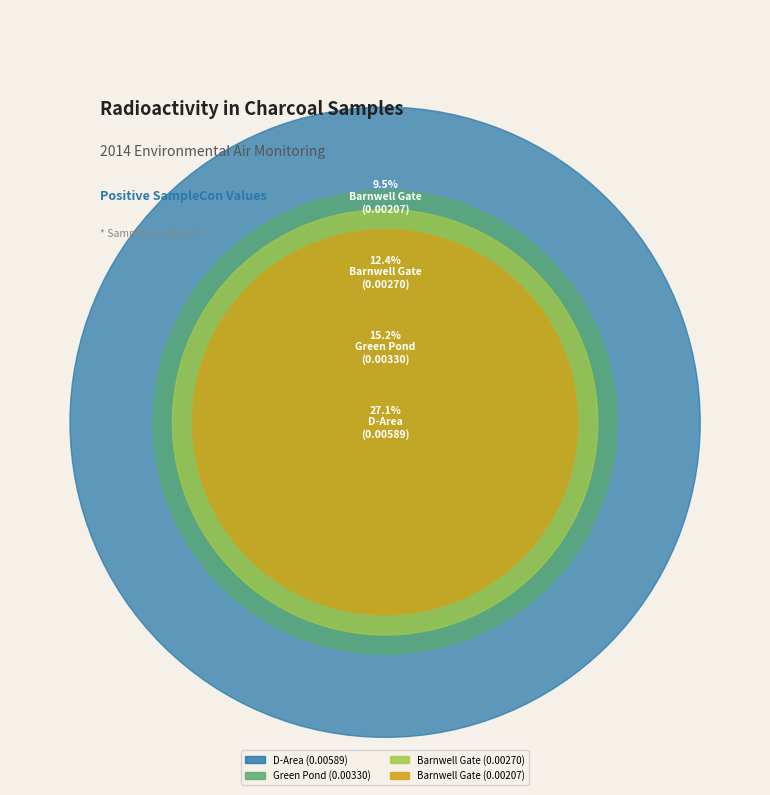

Does any single category account for the majority?

No